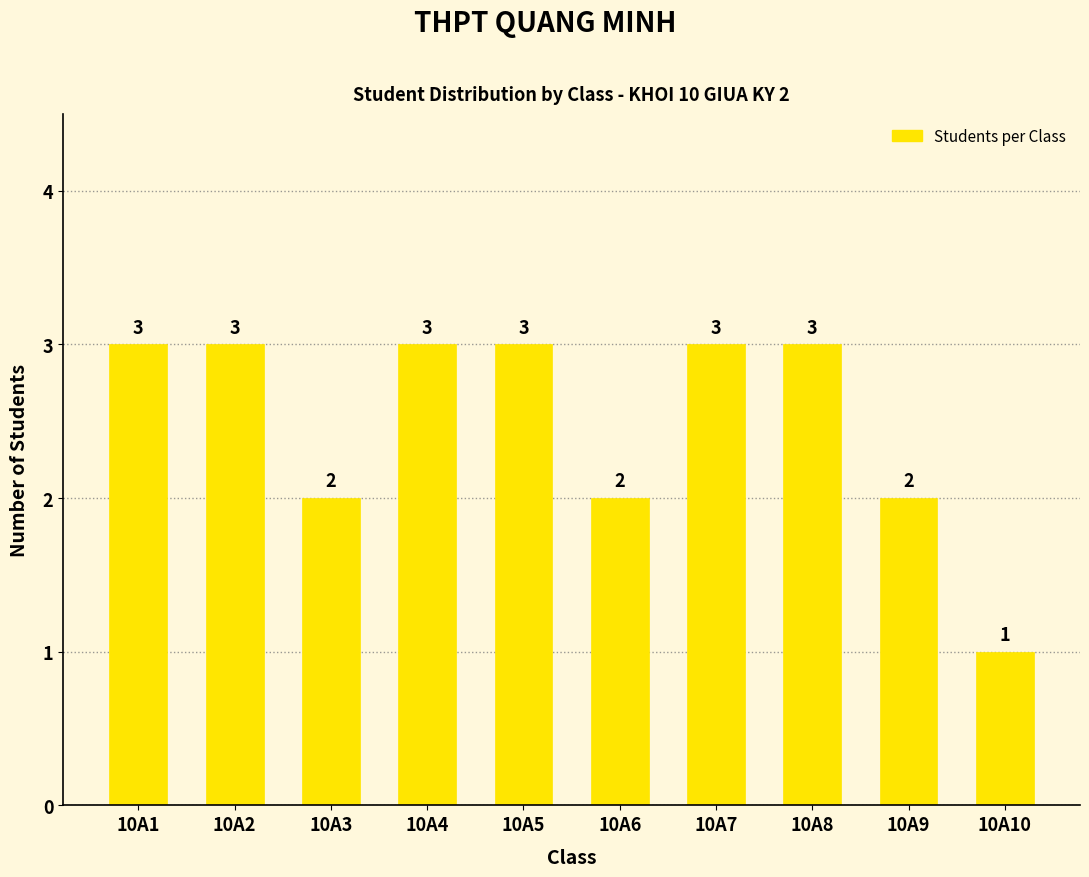

Reading left to right, transcribe all the data shown in this chart.

3	3	2	3	3	2	3	3	2	1